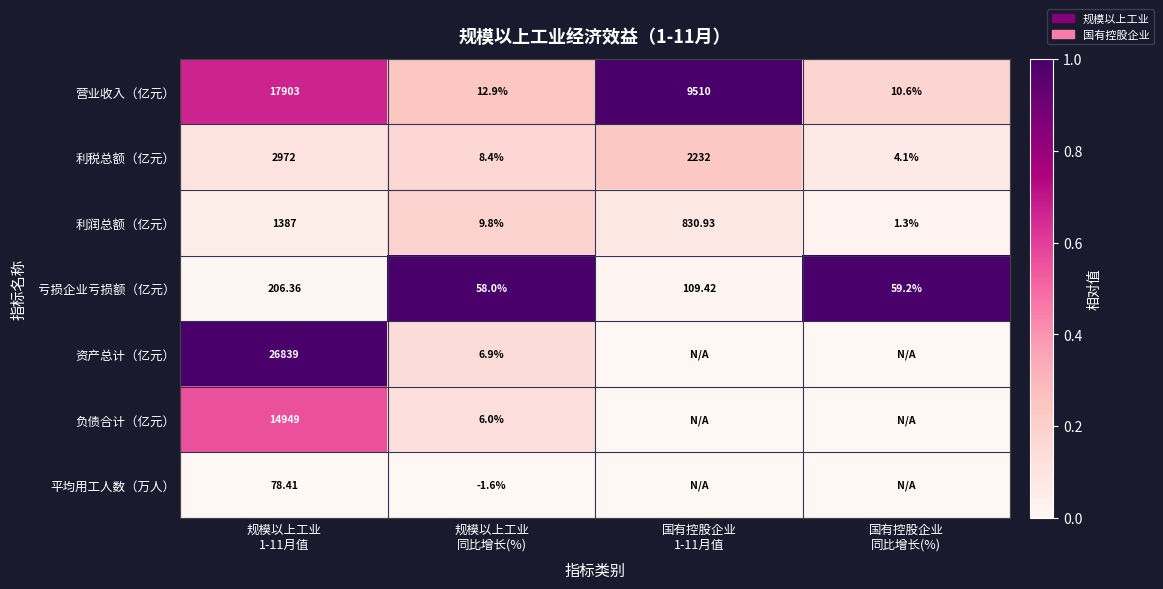

Which has a higher value, 规模以上工业
1-11月值 or 规模以上工业
同比增长(%)?

规模以上工业
1-11月值